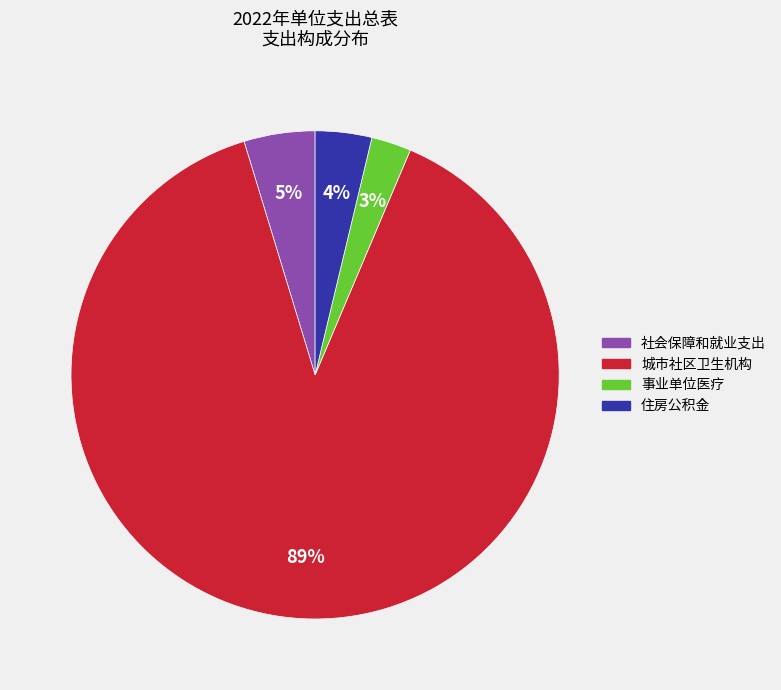

To the nearest percent, what is the difference between the 住房公积金 and 社会保障和就业支出 slice percentages?

1%